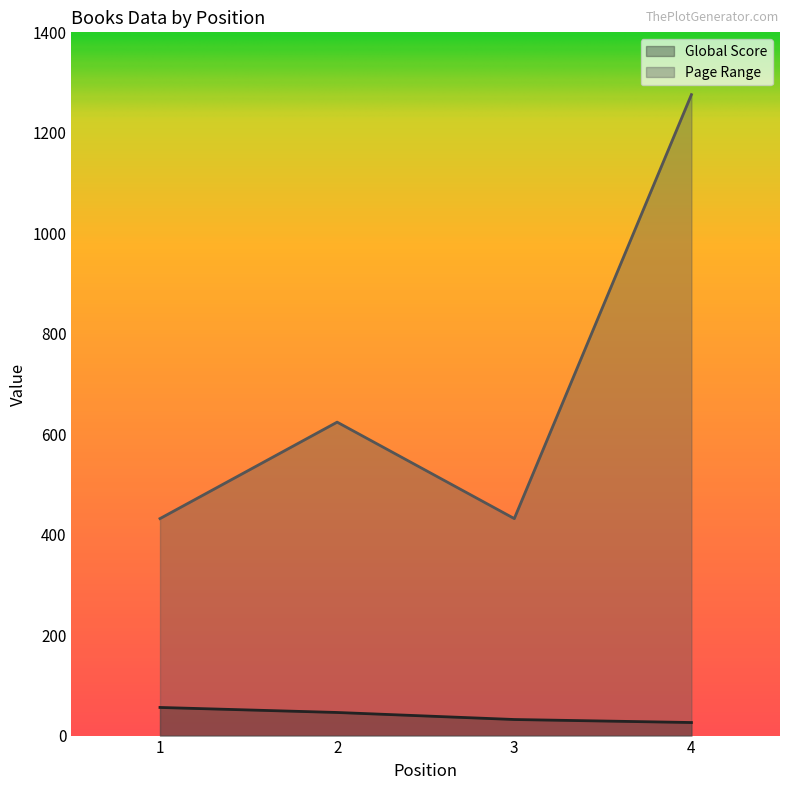

Reading left to right, list all the values displayed in this chart.

Global Score: 56	46	32	26
Page Range: 432	624	432	1276